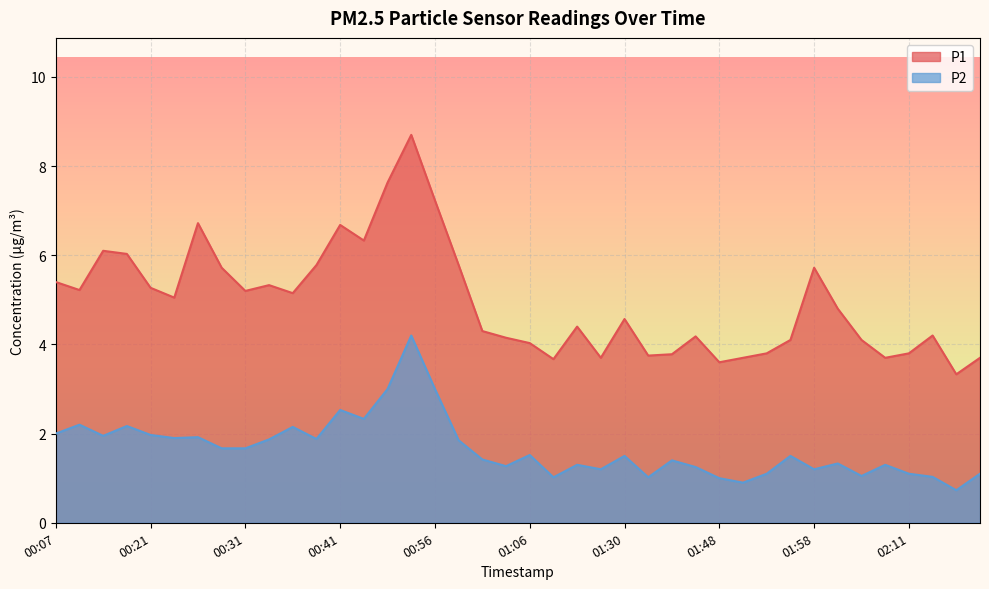

What is the difference between the maximum and minimum values in the P1 series?

5.4